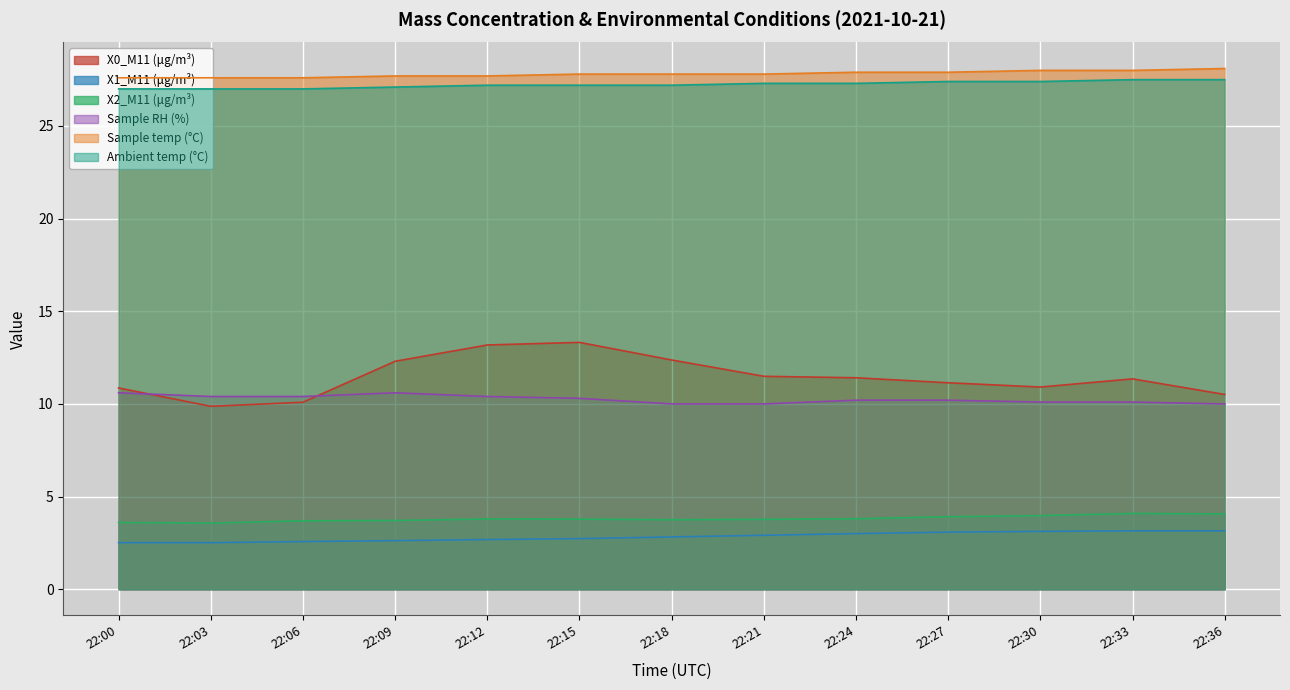

Which series has the largest range (max minus min)?

X0_M11 (μg/m³)